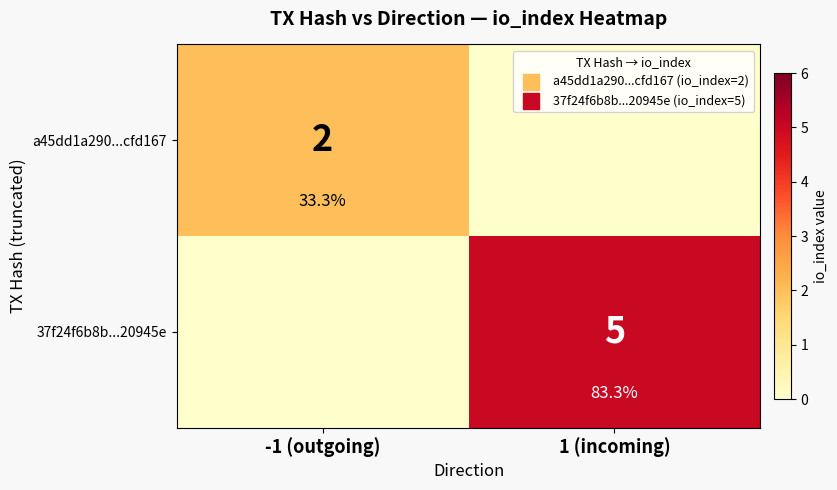

What is the total value across all series at 1 (incoming)?

5